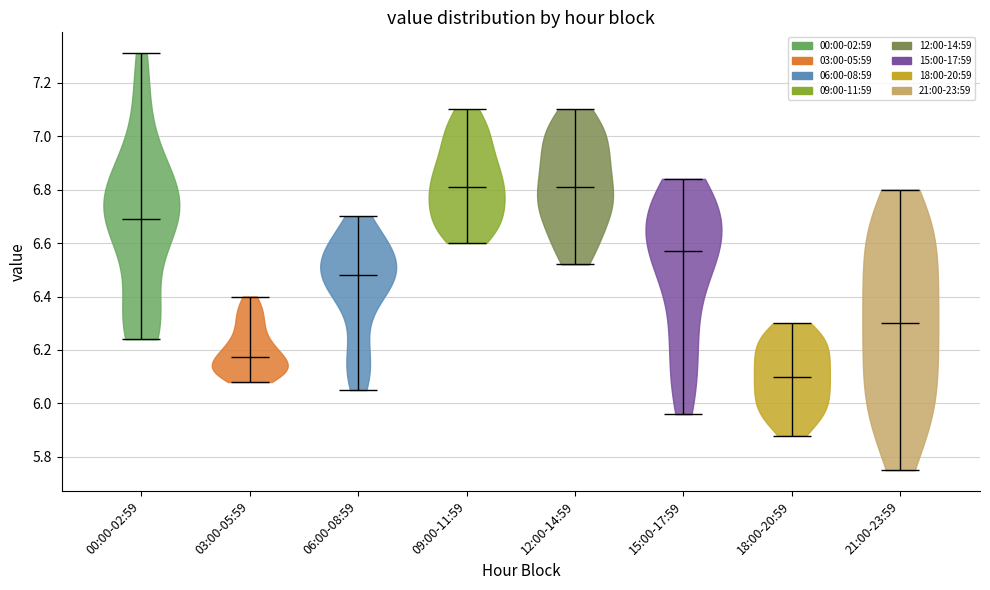

Reading left to right, read every violin against the y-axis: where its median line is, and the lowest and highest points it reaches. The values are not printed on the chart, so give them approximately, as read against the axis.

00:00-02:59: median line 6.70, lowest point 6.24, highest point 7.32
03:00-05:59: median line 6.18, lowest point 6.08, highest point 6.40
06:00-08:59: median line 6.48, lowest point 6.06, highest point 6.70
09:00-11:59: median line 6.82, lowest point 6.60, highest point 7.10
12:00-14:59: median line 6.82, lowest point 6.52, highest point 7.10
15:00-17:59: median line 6.58, lowest point 5.96, highest point 6.84
18:00-20:59: median line 6.10, lowest point 5.88, highest point 6.30
21:00-23:59: median line 6.30, lowest point 5.76, highest point 6.80